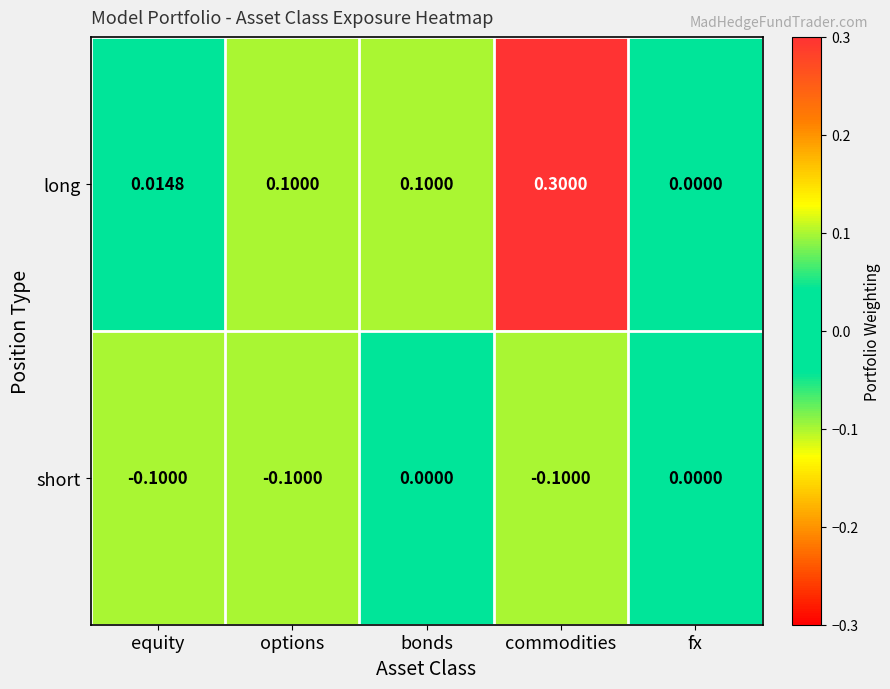

Where is long nearest to the value 0?

fx